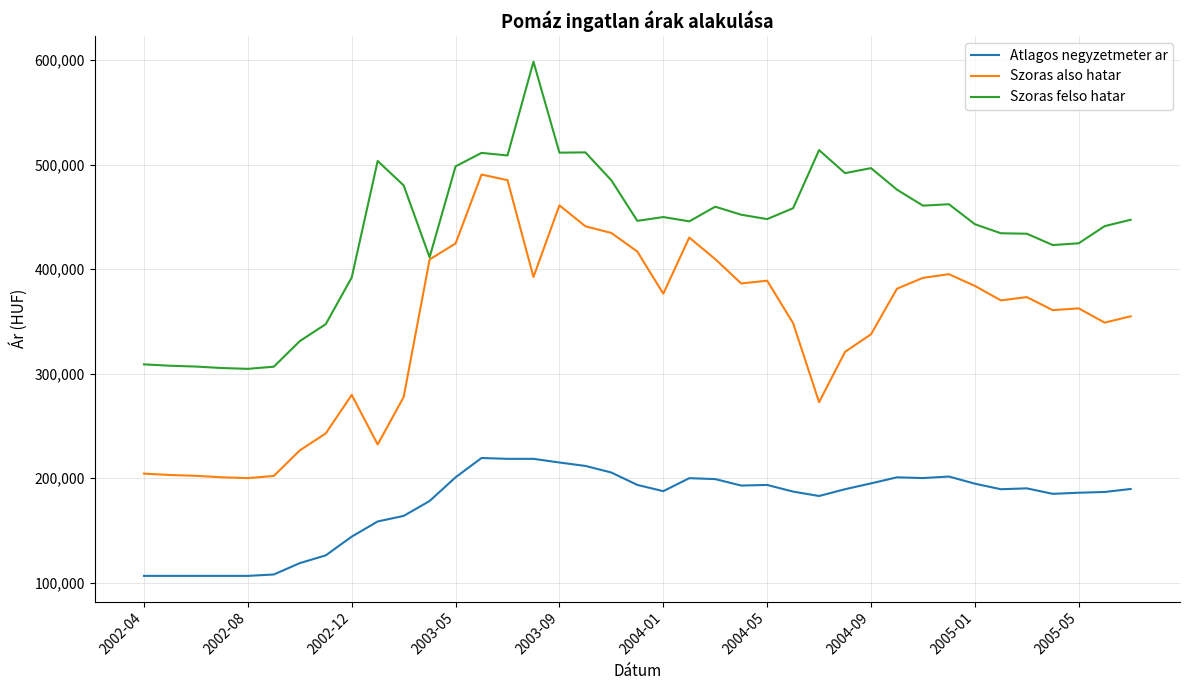

True or false: Atlagos negyzetmeter ar and Szoras felso hatar intersect in this chart.

False